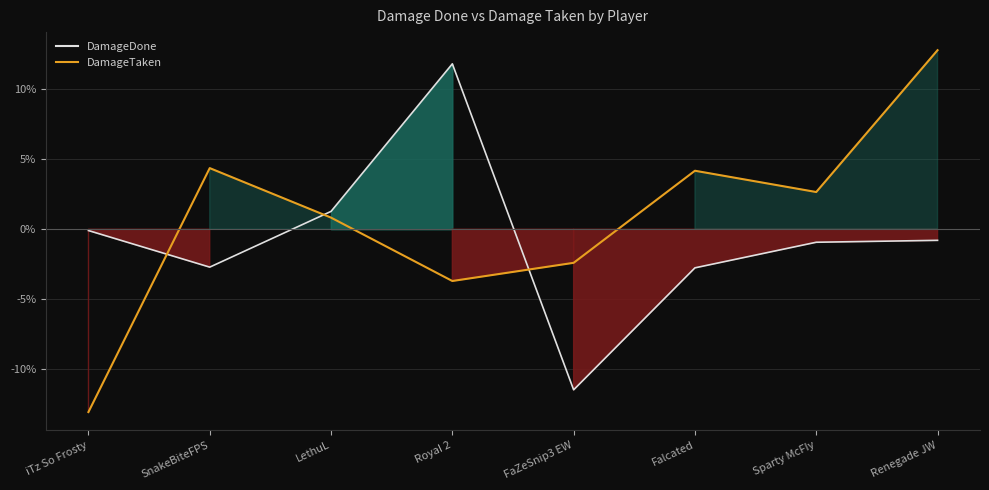

How many positive values does the DamageTaken series have?

5